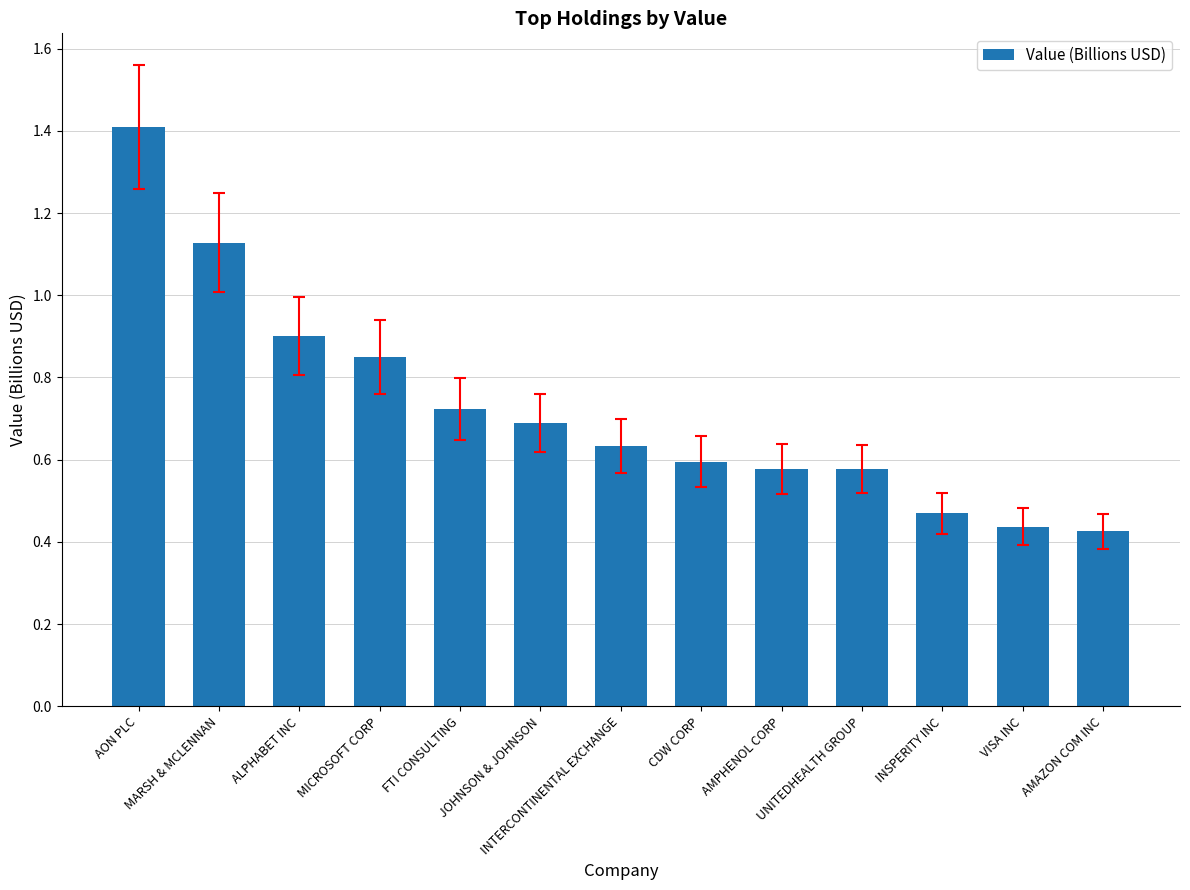

What is the sum of all values?

9.4